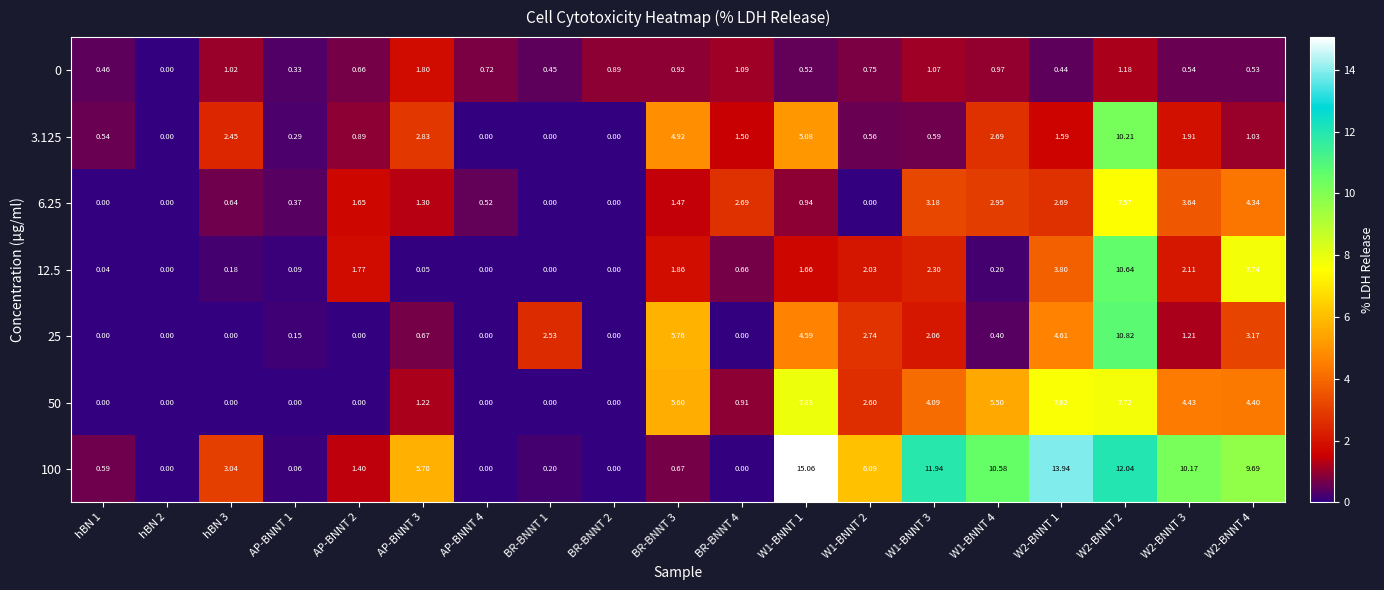

Which series has the largest range (max minus min)?

100